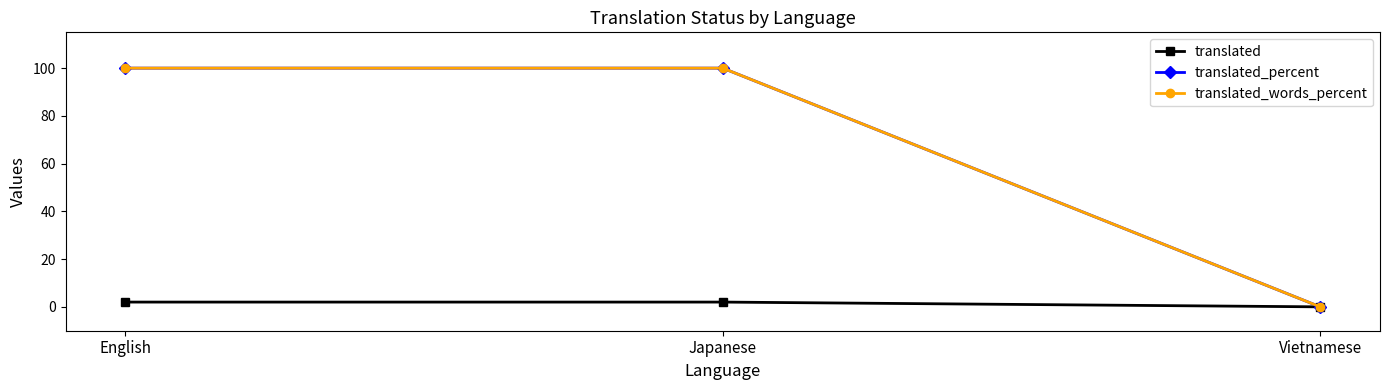

Is this an area chart (filled region under the line)?

No